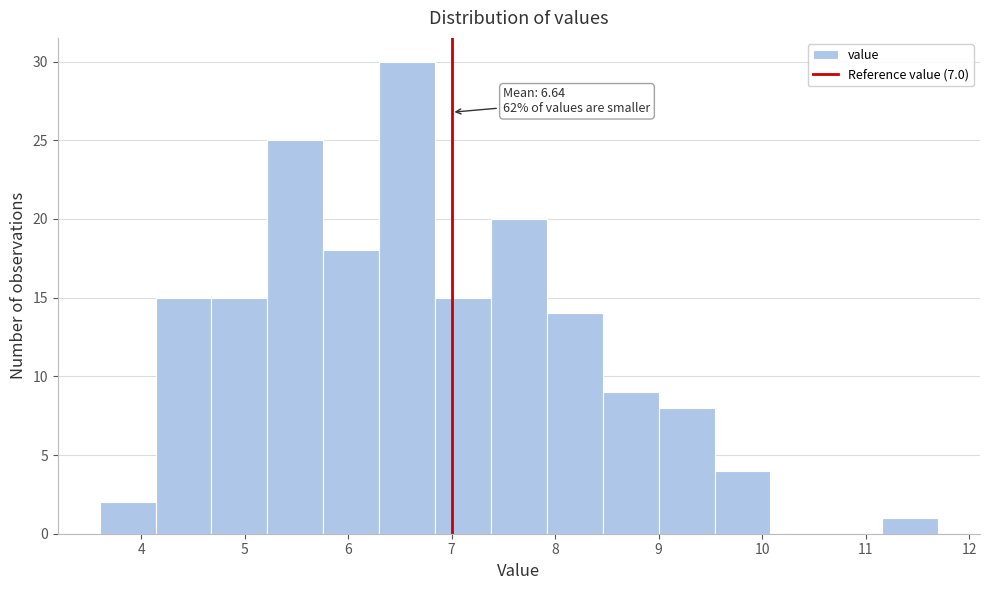

Over which range of the x-axis is the bar tallest?

6.30 to 6.84